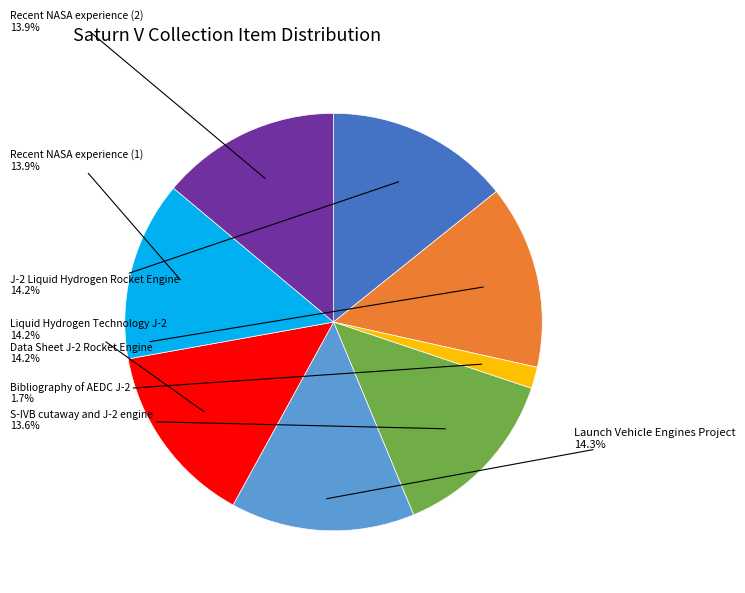

Does any single category account for the majority?

No